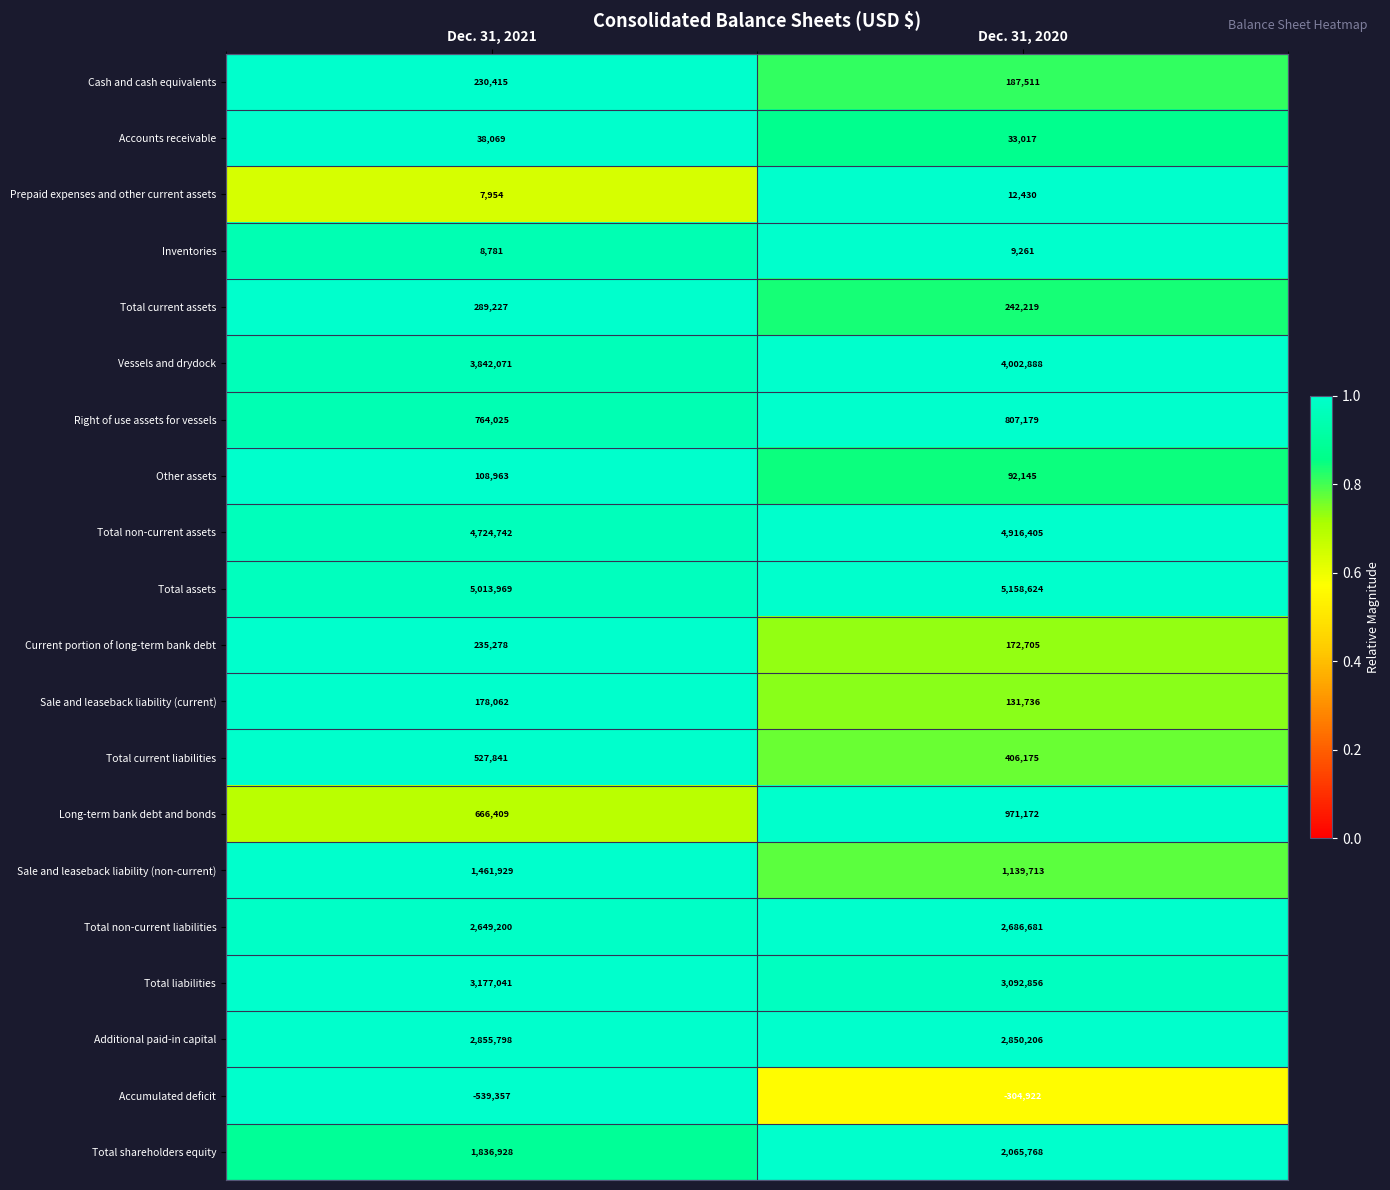

What value does the Right of use assets for vessels series have at Dec. 31, 2021?

764025